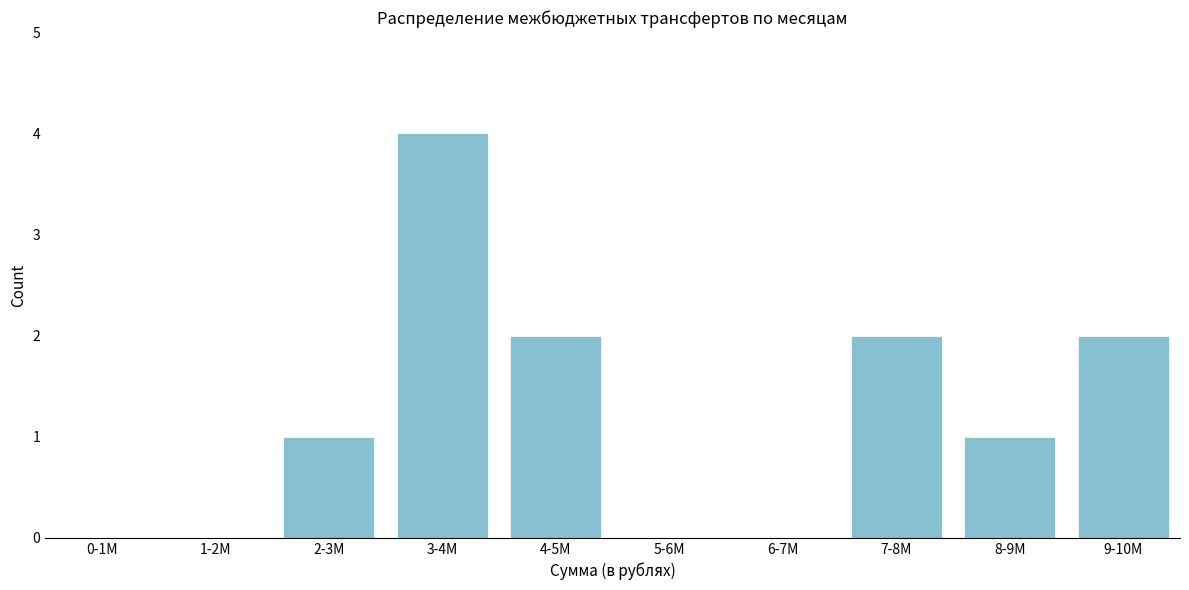

Reading right to left, extract all data points from this chart.

9-10M=2	8-9M=1	7-8M=2	6-7M=0	5-6M=0	4-5M=2	3-4M=4	2-3M=1	1-2M=0	0-1M=0